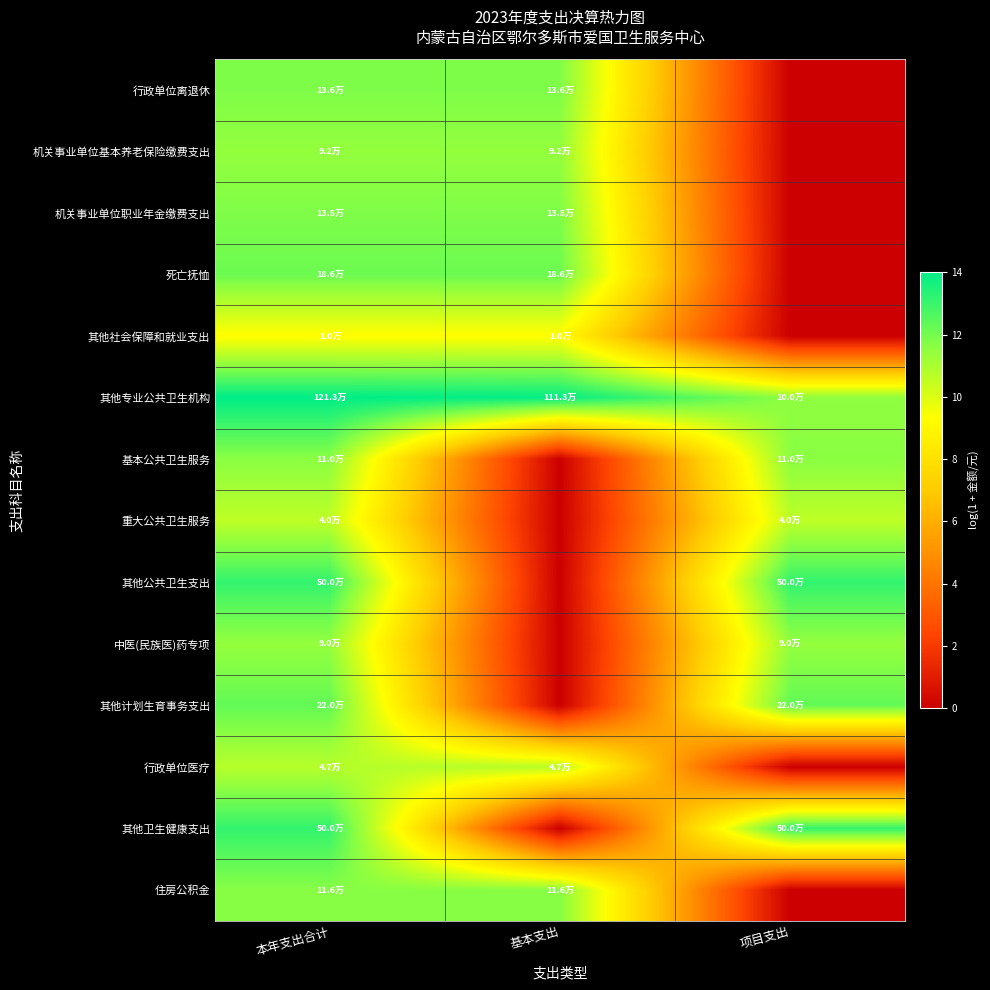

Which series has the largest total across all categories?

其他专业公共卫生机构